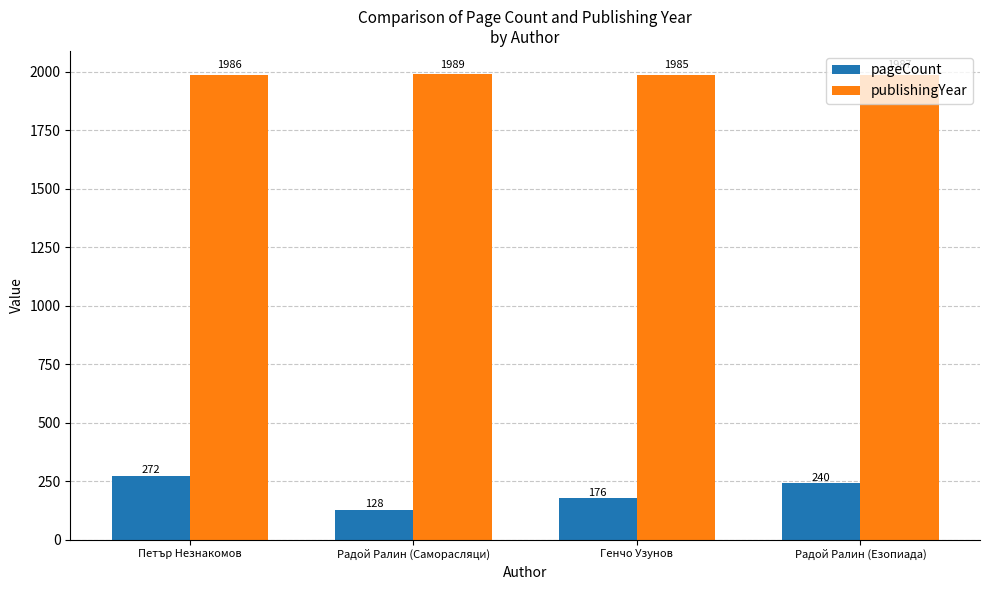

Rank the series by their maximum value, from highest to lowest.

publishingYear, pageCount